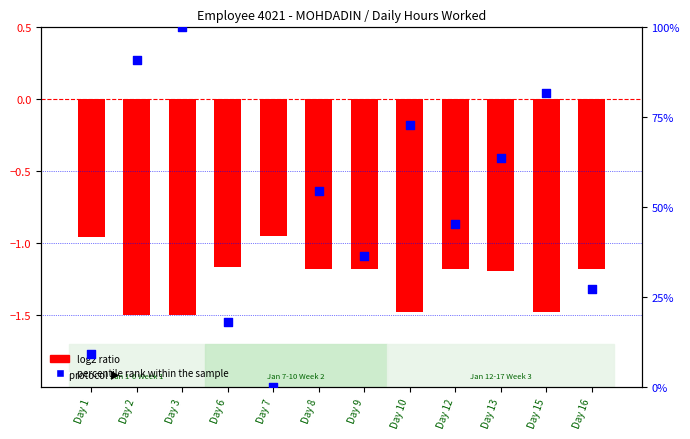

At how many categories does at least one series exceed 29?

8